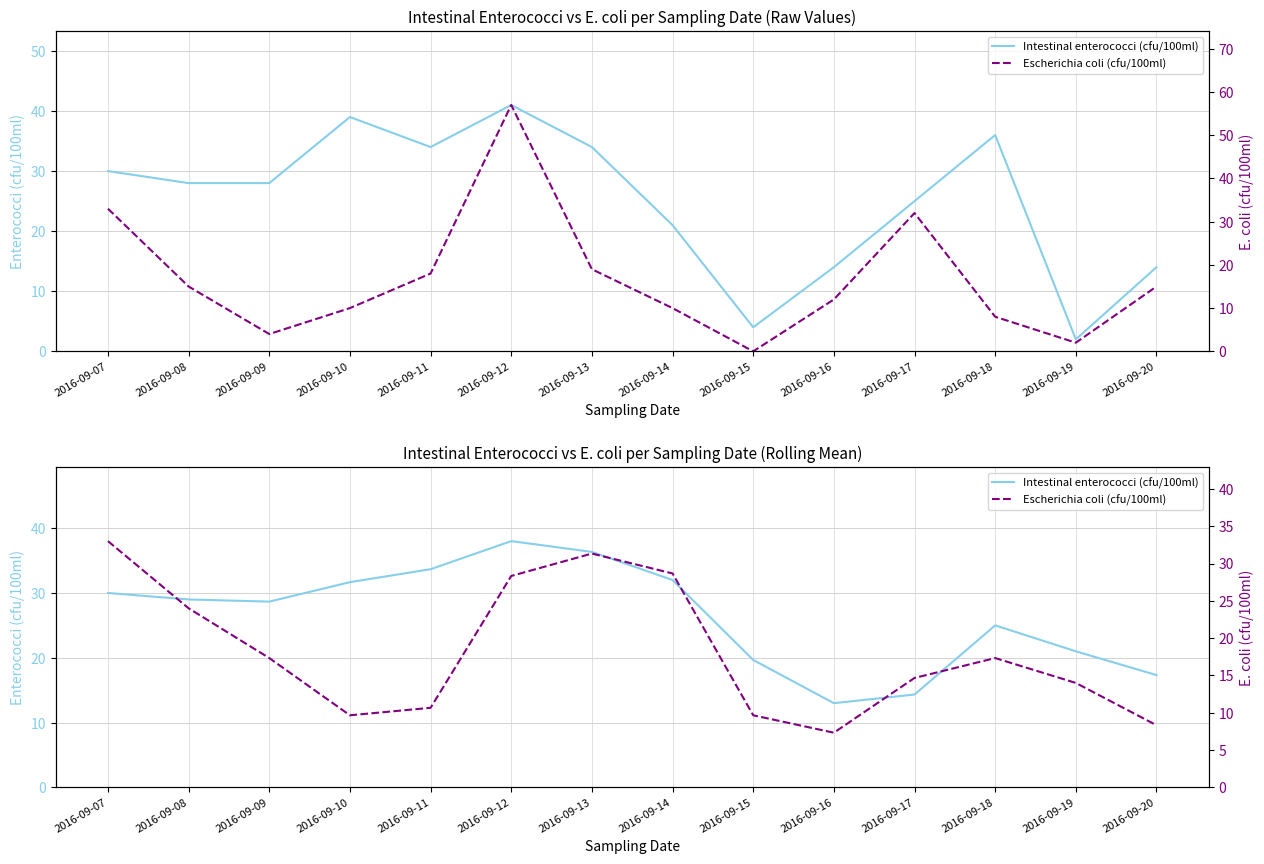

What is the spread (max minus min) of values at 2016-09-19?

7.0